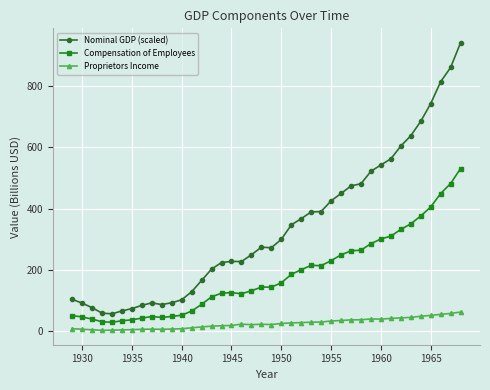

True or false: Nominal GDP (scaled) and Compensation of Employees intersect in this chart.

False